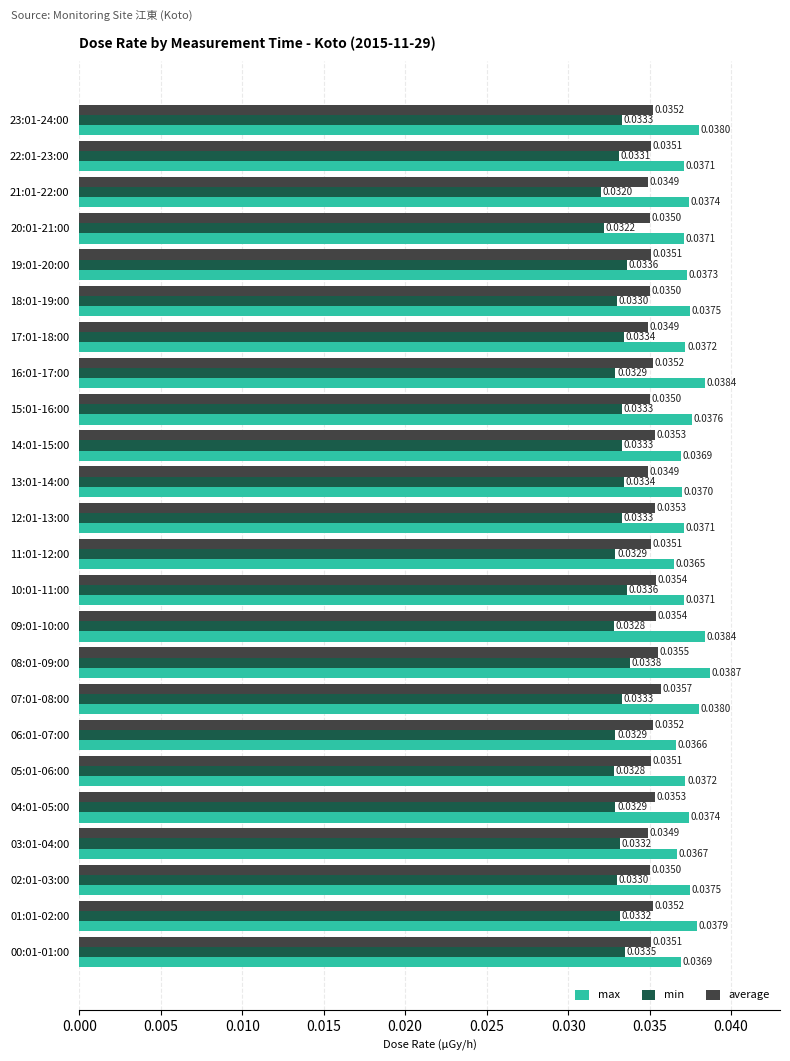

At which category is the sum across all series the highest?

08:01-09:00